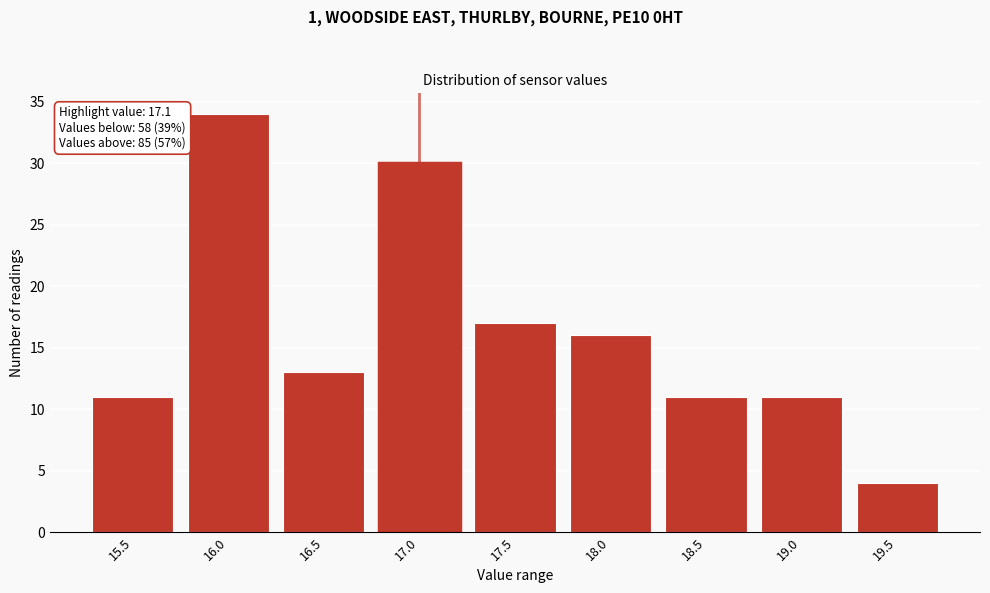

Reading right to left, transcribe all the data shown in this chart.

4	11	11	16	17	30	13	34	11